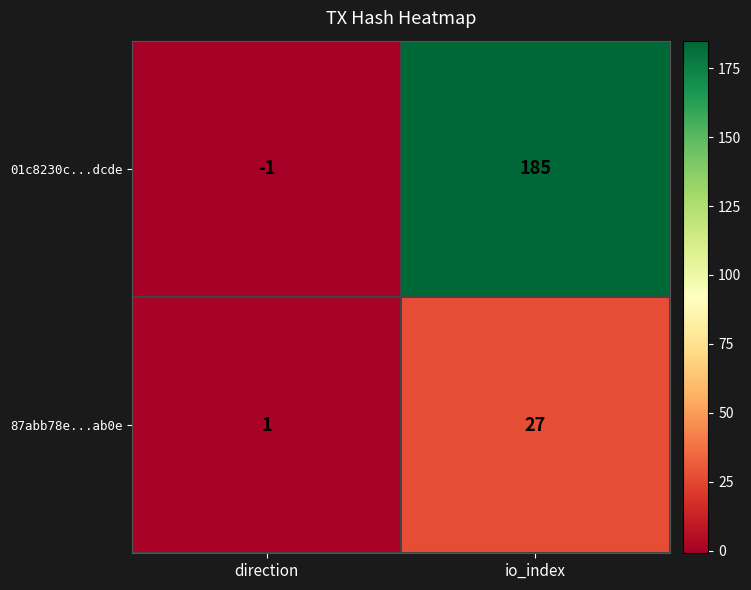

How many distinct data groups are displayed?

2